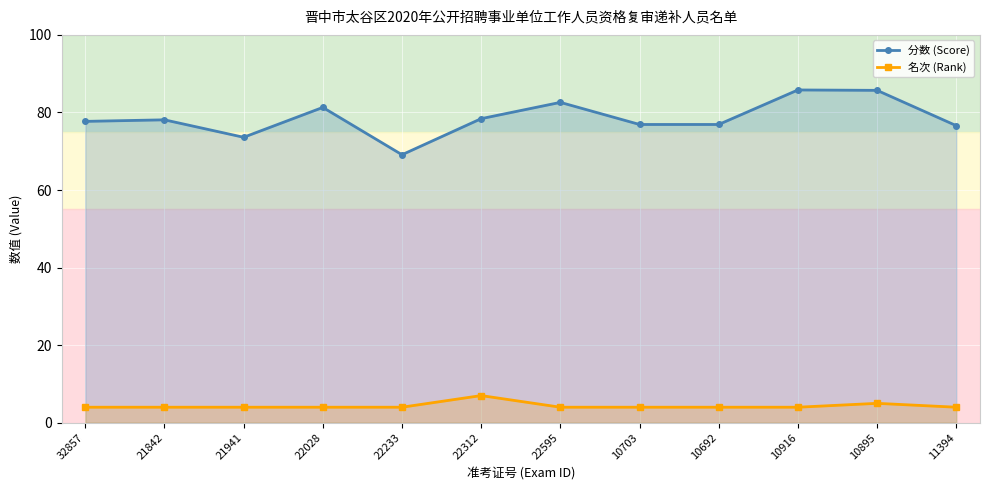

Reading left to right, extract all data points from this chart.

分数 (Score): 77.7	78.1	73.6	81.3	69.1	78.4	82.6	76.9	76.9	85.8	85.7	76.6
名次 (Rank): 4.0	4.0	4.0	4.0	4.0	7.0	4.0	4.0	4.0	4.0	5.0	4.0